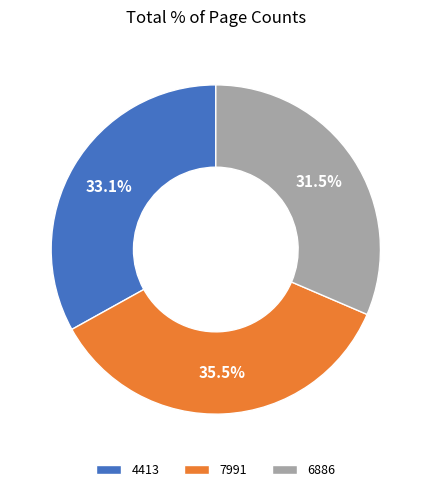

To the nearest percent, what is the difference between the 6886 and 4413 slice percentages?

2%